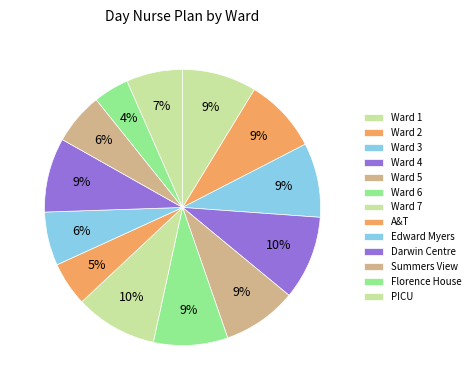

What percentage is the Darwin Centre slice, to the nearest percent?

9%